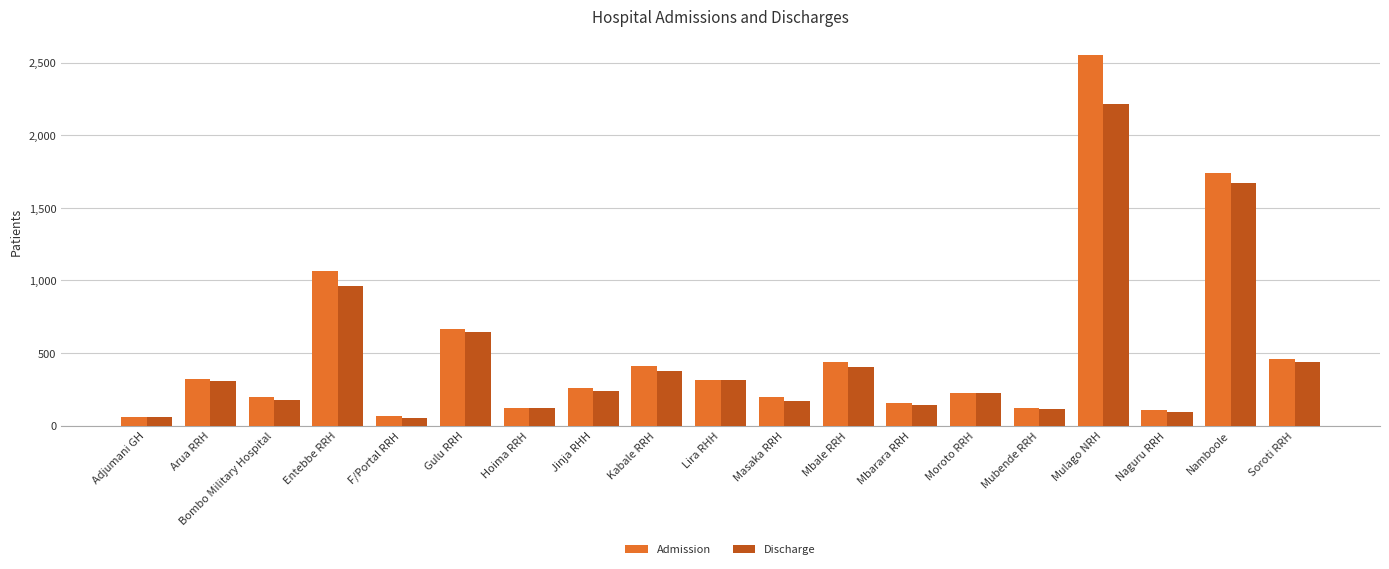

What are all the series names shown in the legend?

Admission, Discharge